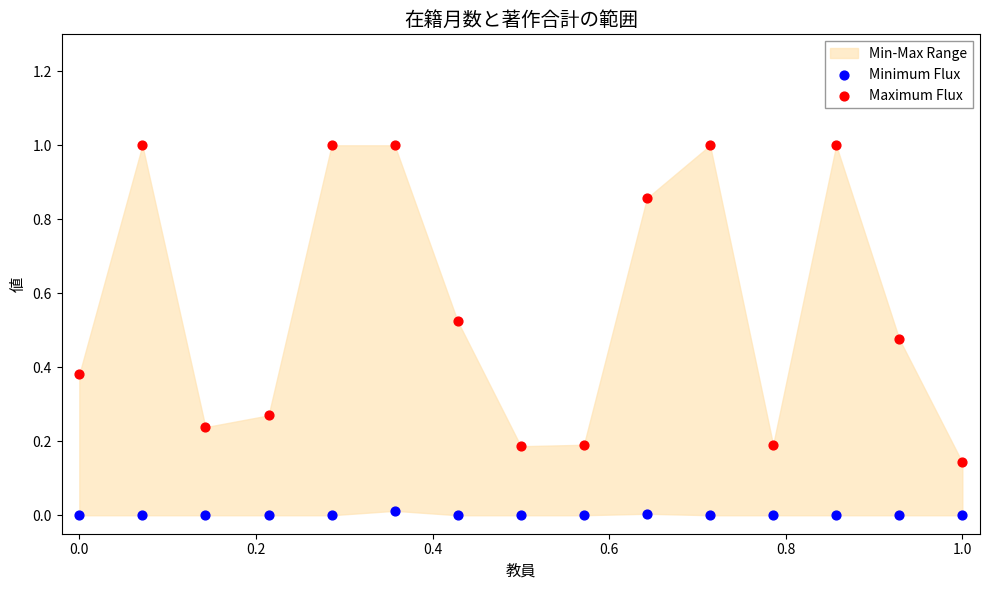

Which series has the widest spread of Y values?

Maximum Flux